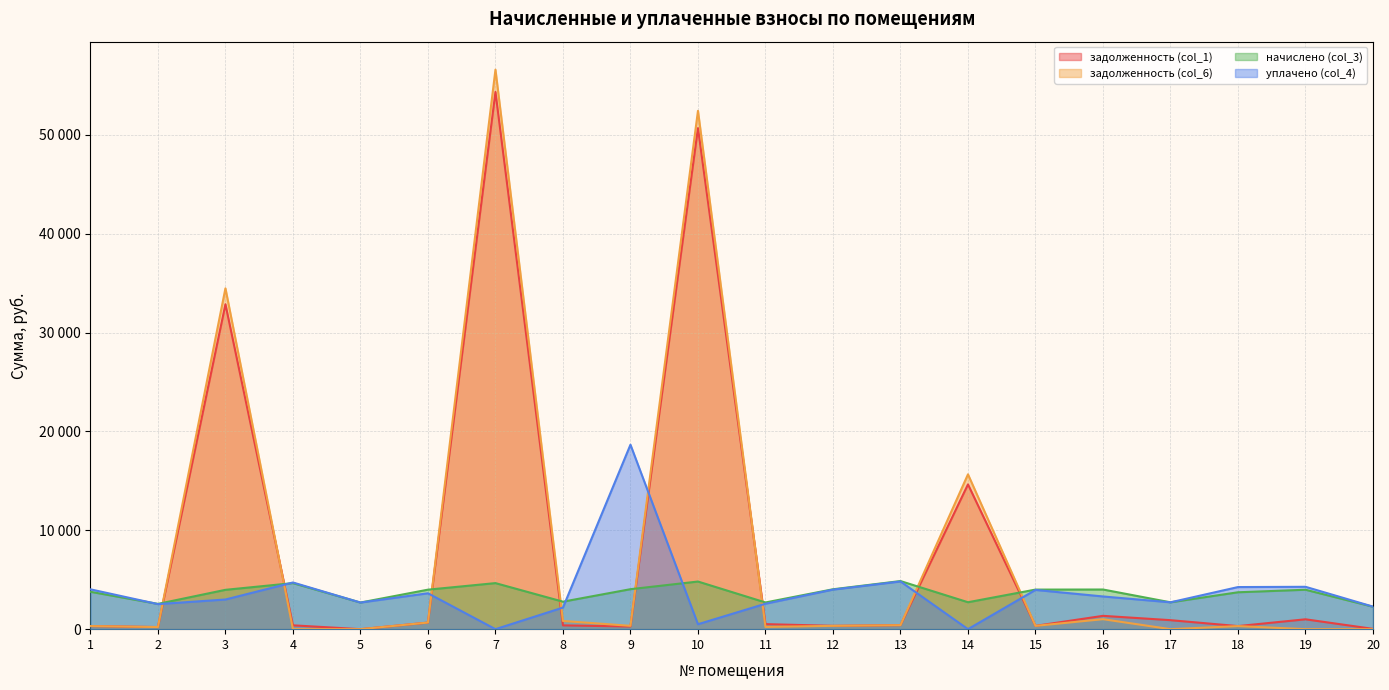

True or false: начислено (col_3) has more than 2 interior local peaks.

True